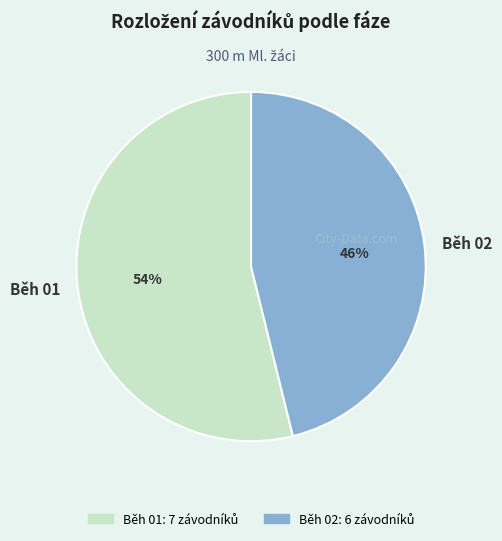

Approximately how many times larger is the value at Běh 01 compared to Běh 02?

1.2